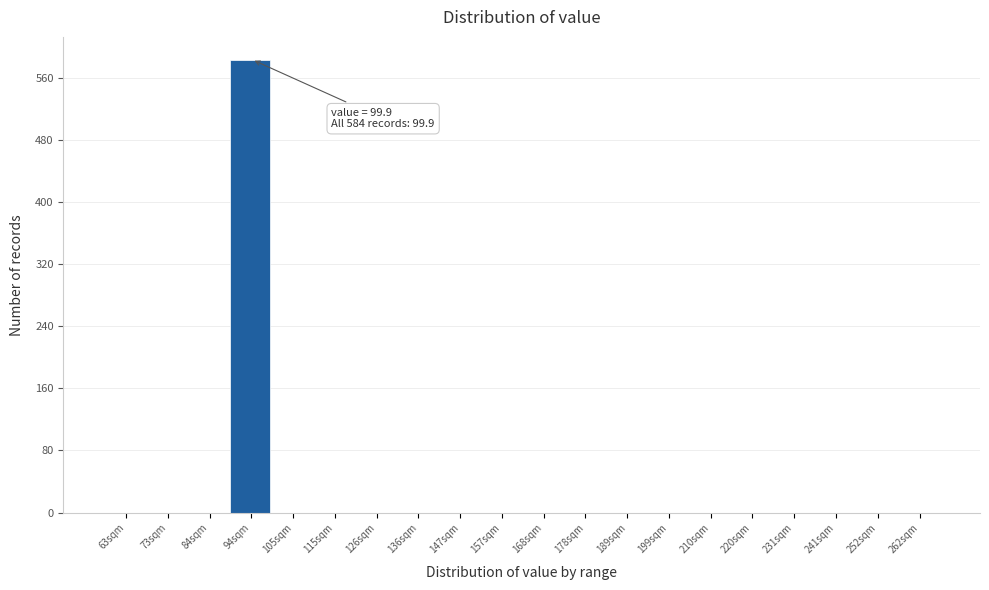

Reading right to left, extract all data points from this chart.

262sqm=0	252sqm=0	241sqm=0	231sqm=0	220sqm=0	210sqm=0	199sqm=0	189sqm=0	178sqm=0	168sqm=0	157sqm=0	147sqm=0	136sqm=0	126sqm=0	115sqm=0	105sqm=0	94sqm=584	84sqm=0	73sqm=0	63sqm=0